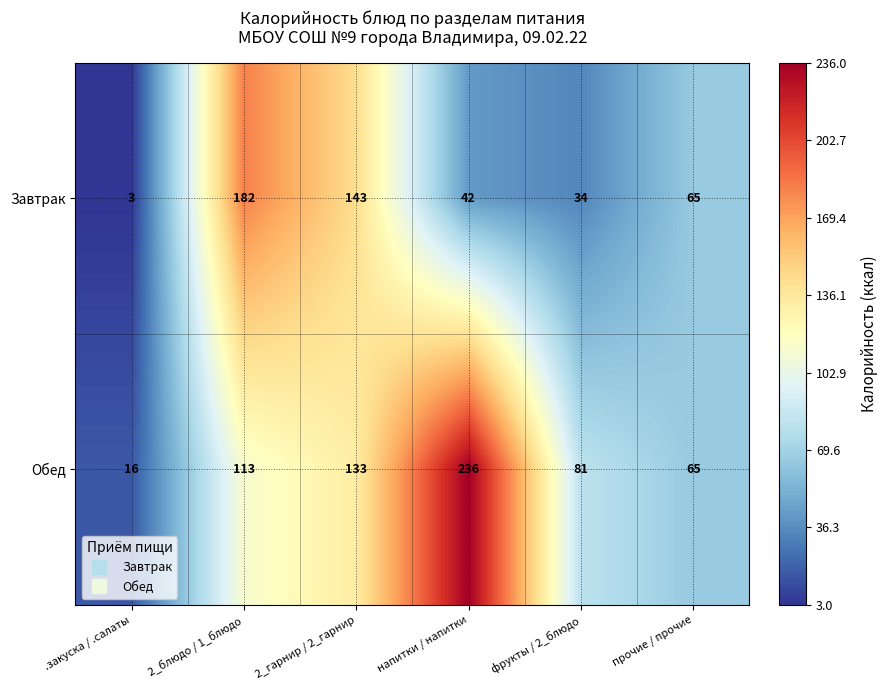

Reading right to left, transcribe all the data shown in this chart.

Завтрак: прочие / прочие=65	фрукты / 2_блюдо=34	напитки / напитки=42	2_гарнир / 2_гарнир=143	2_блюдо / 1_блюдо=182	.закуска / .салаты=3
Обед: прочие / прочие=65	фрукты / 2_блюдо=81	напитки / напитки=236	2_гарнир / 2_гарнир=133	2_блюдо / 1_блюдо=113	.закуска / .салаты=16